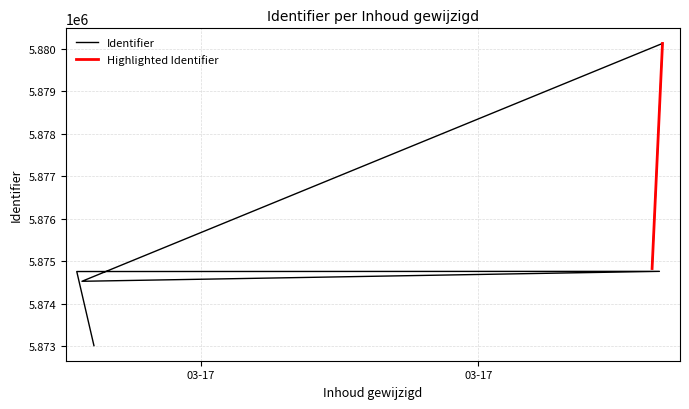

Approximately how many times larger is the value at 2020-03-17 15:18:21 compared to 2020-03-17 15:15:11?

1.0